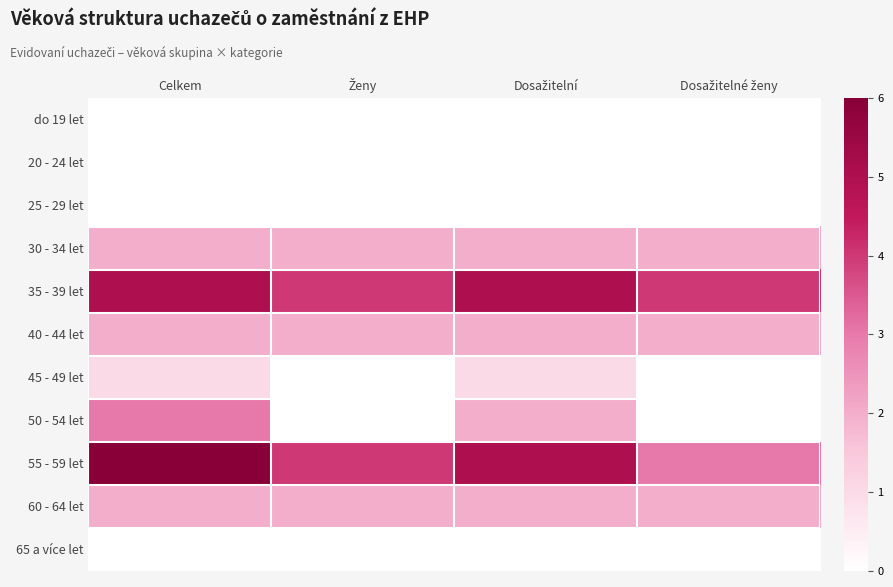

What is the total value across all series at Celkem?

21